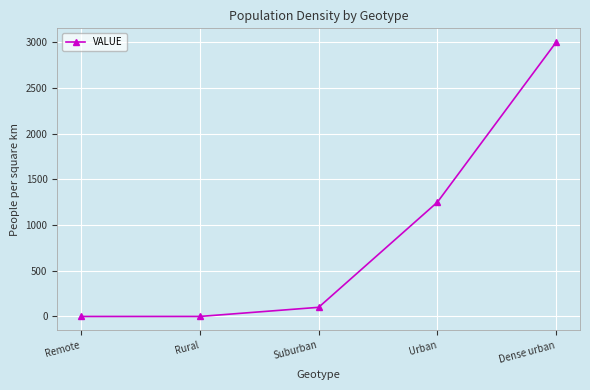

What is the sum of the values at Remote and Urban?

1250.0